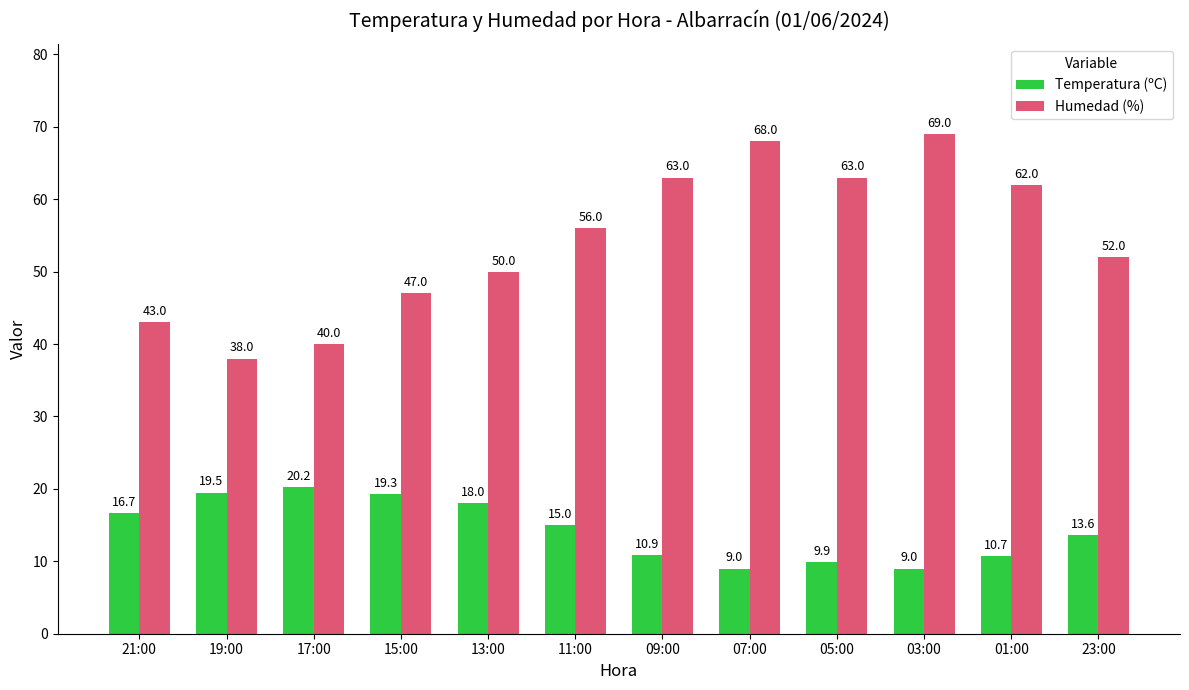

At 03:00, list the series in order from smallest to largest.

Temperatura (ºC), Humedad (%)